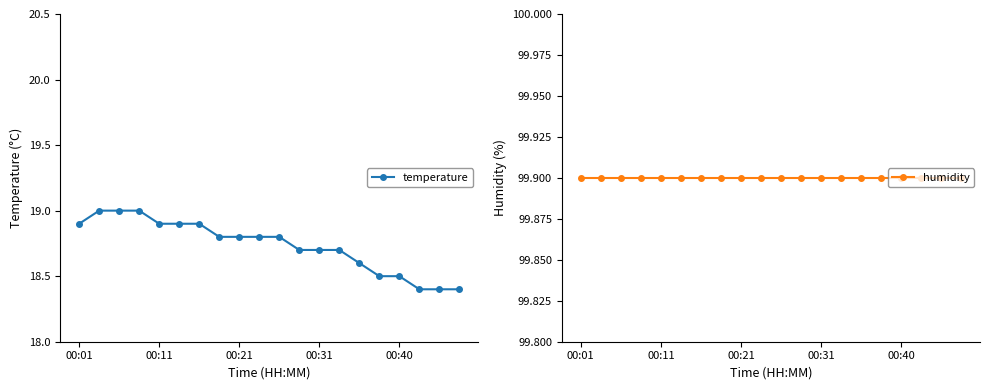

True or false: temperature has more than 1 interior local peaks.

False